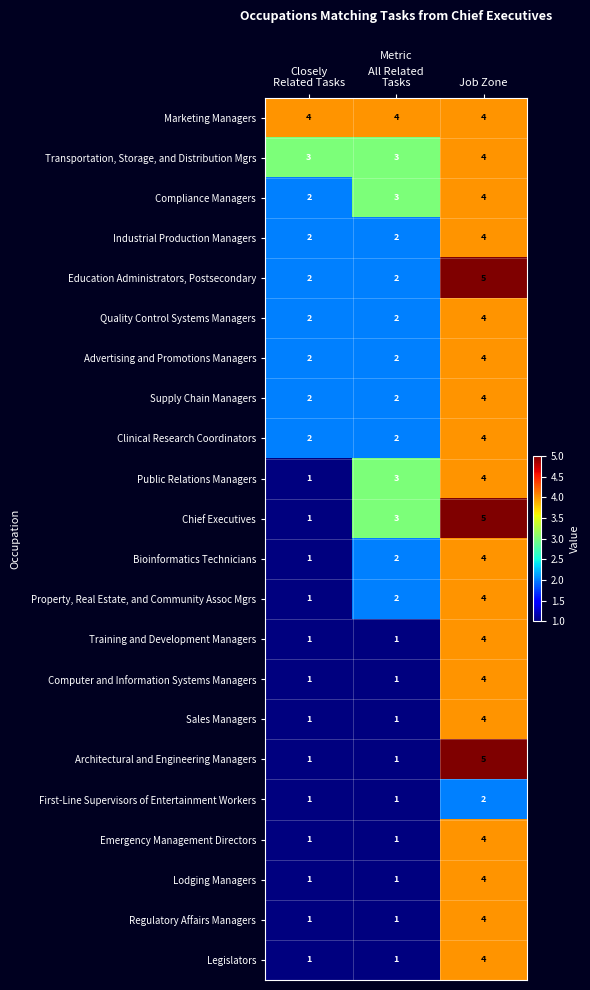

True or false: Supply Chain Managers has a value of 1 at Job Zone.

False